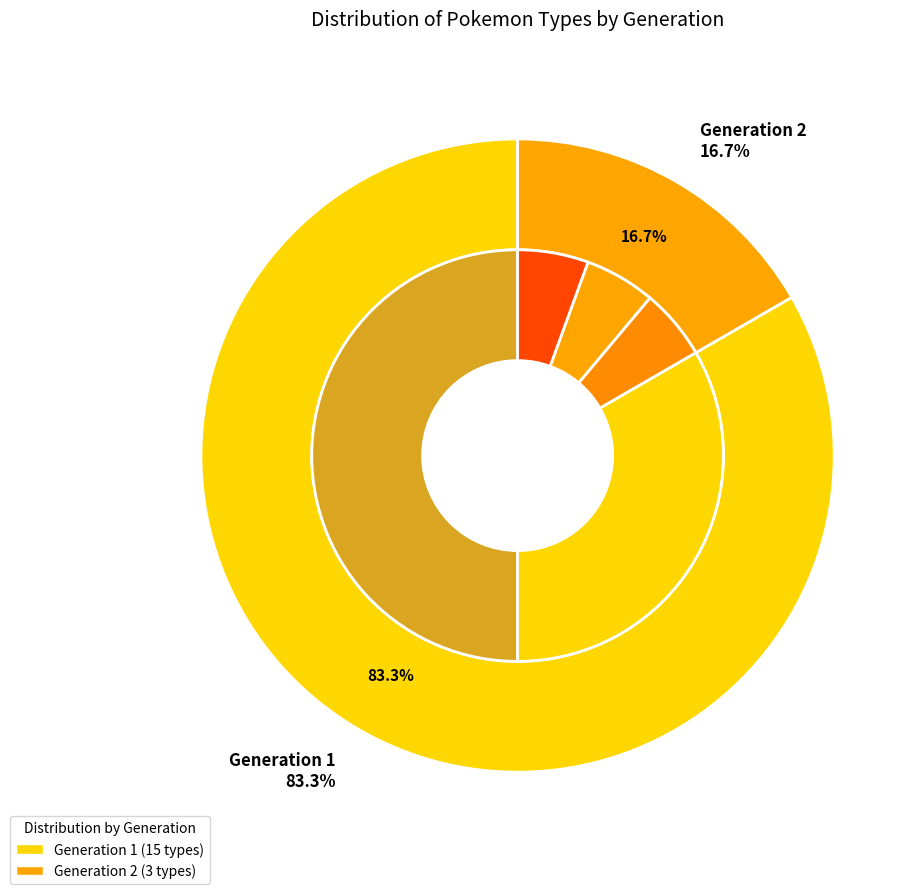

Which category has the smallest portion of the pie?

Generation 2